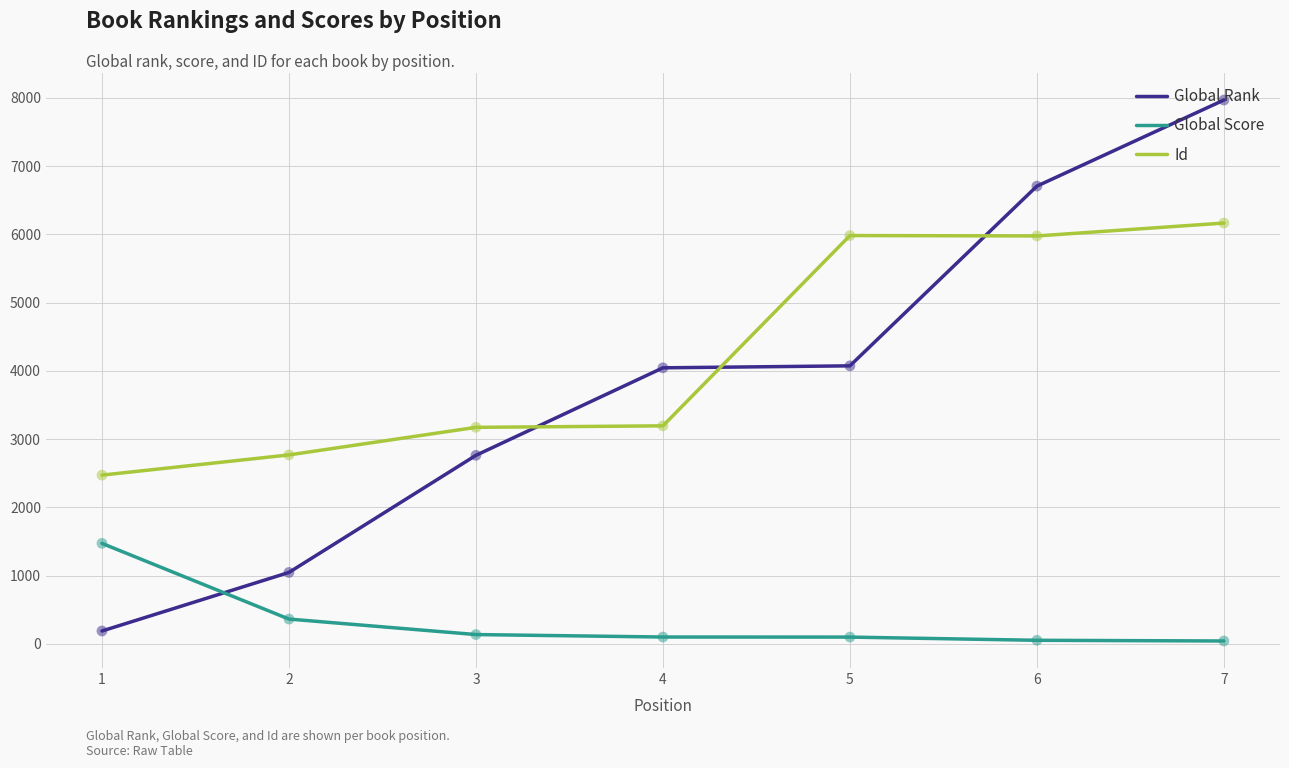

Which series has the widest spread of values?

Global Rank